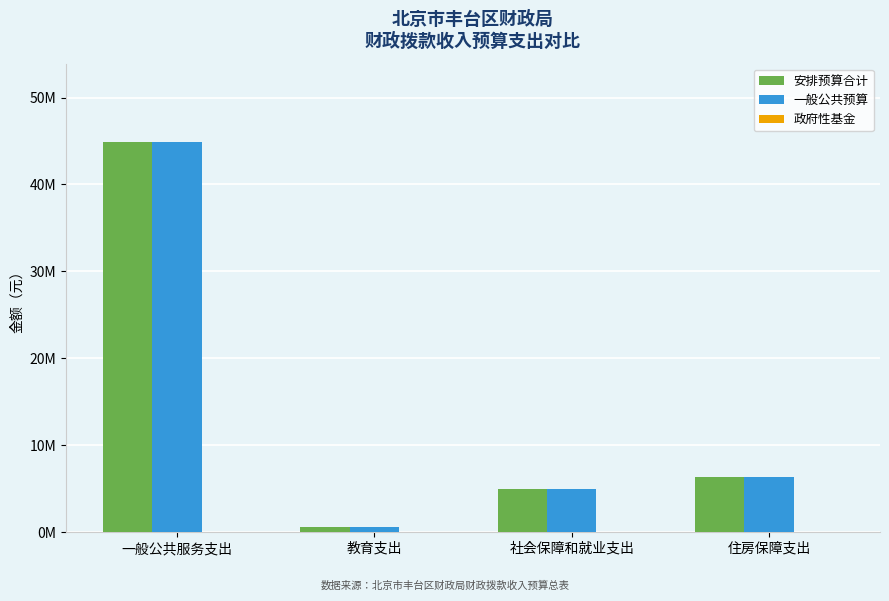

What position from the right is 一般公共服务支出?

4